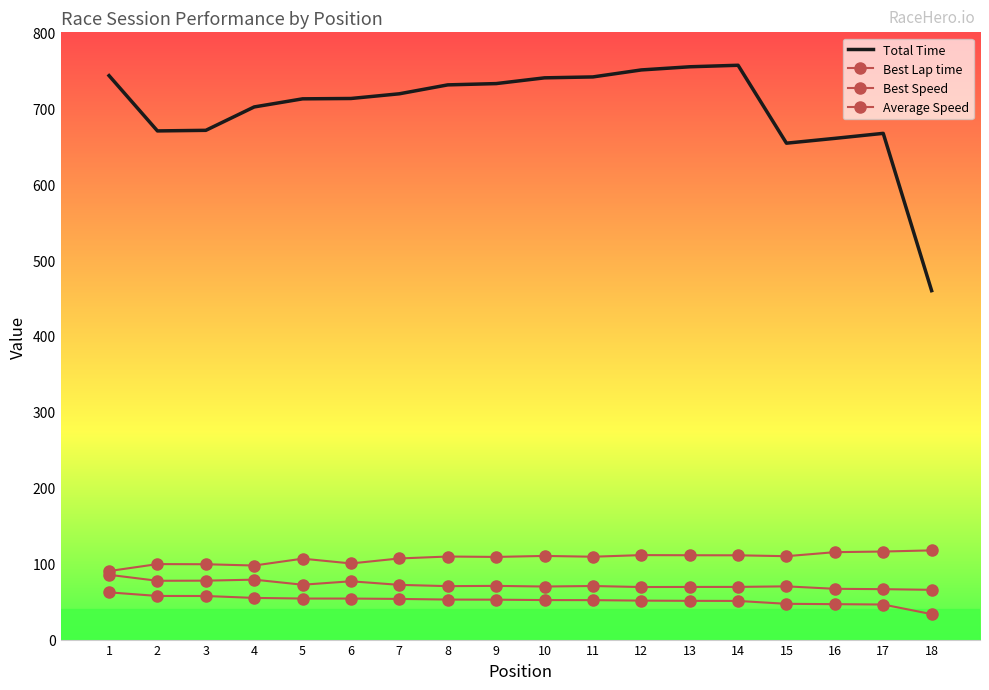

Is it true that Best Speed equals 66.9 at 16?

True